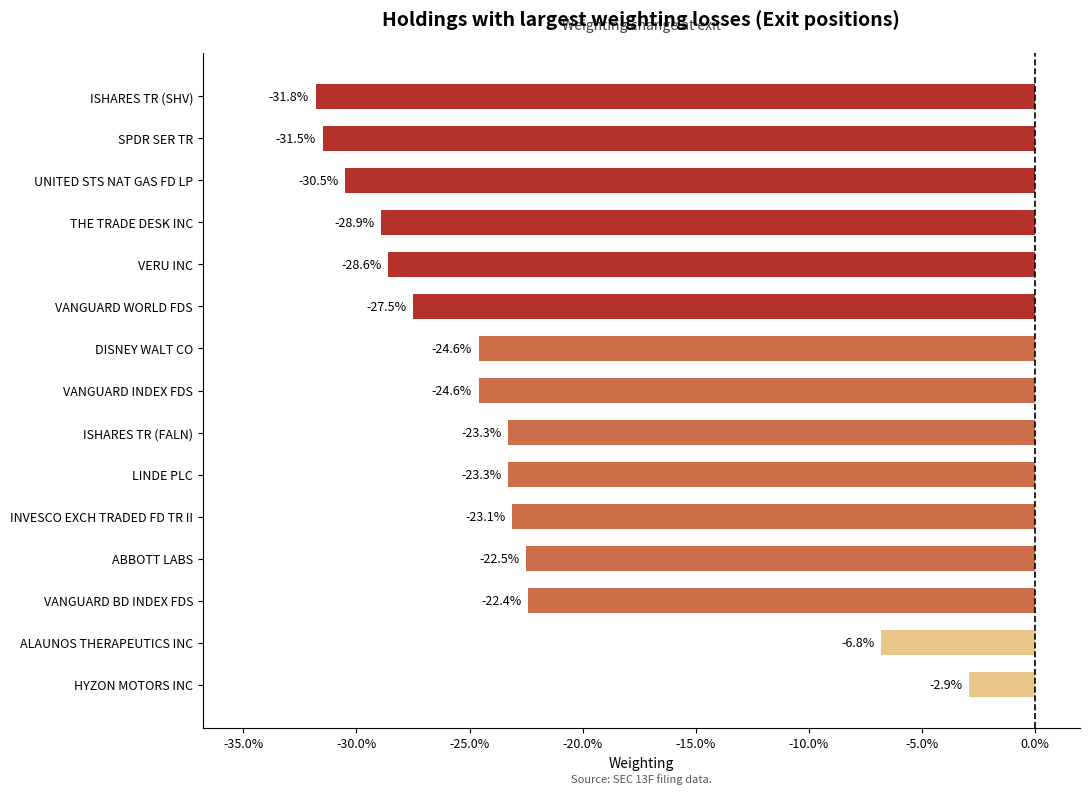

Does the chart contain any negative values?

Yes